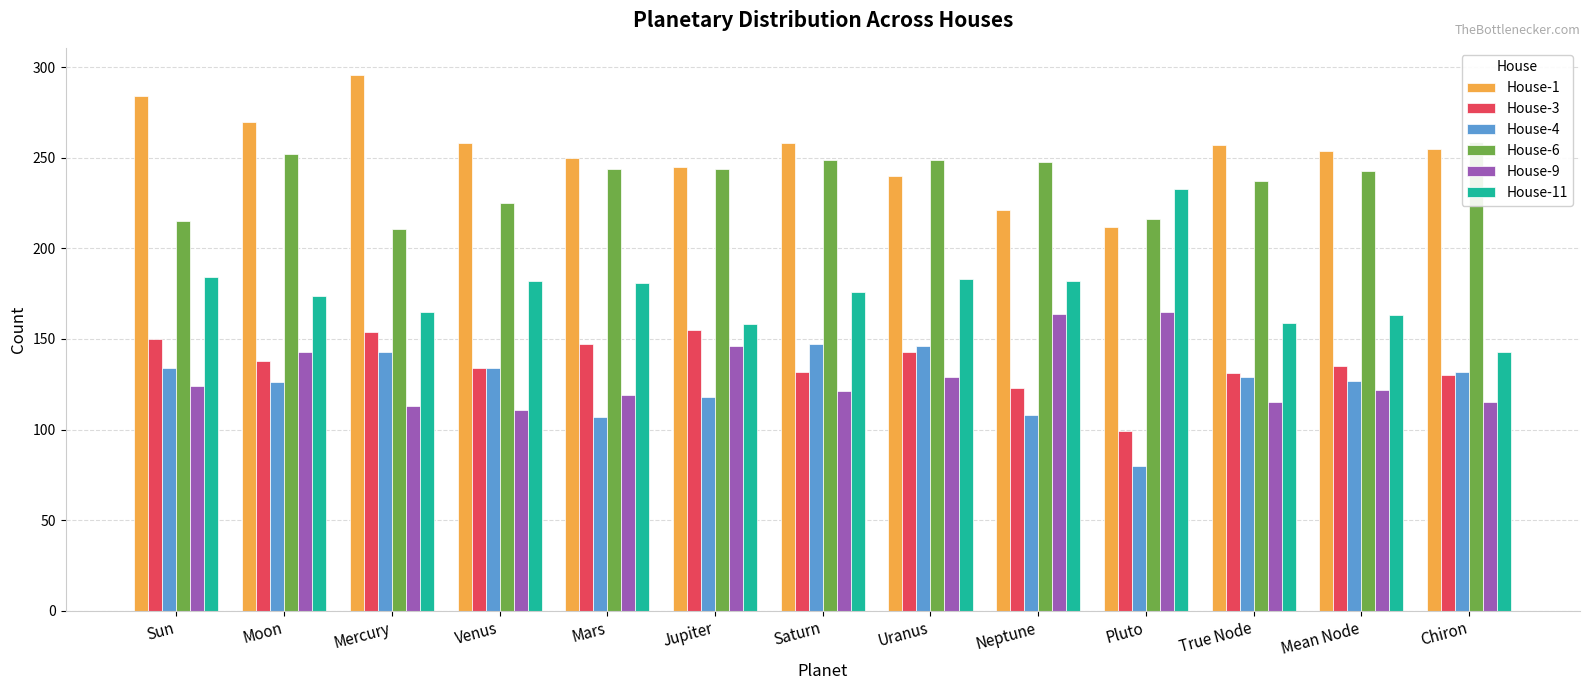

What is the label of the 9th bar from the right?

Mars